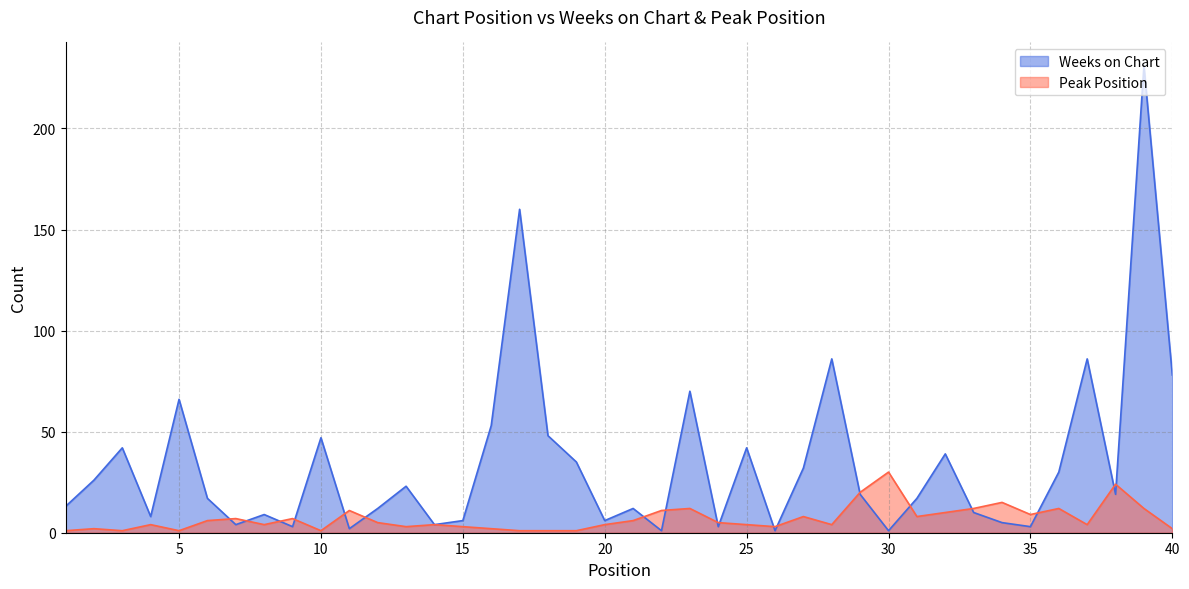

True or false: Peak Position has more than 0 points higher than both neighbors.

True